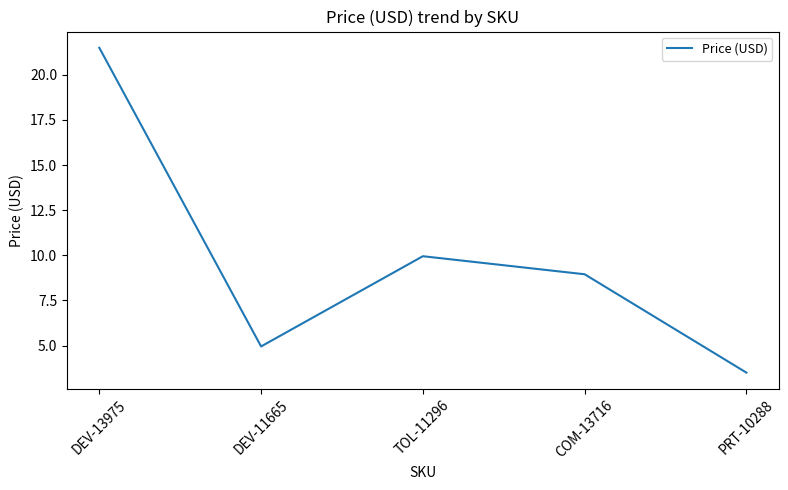

What position from the right is DEV-11665?

4